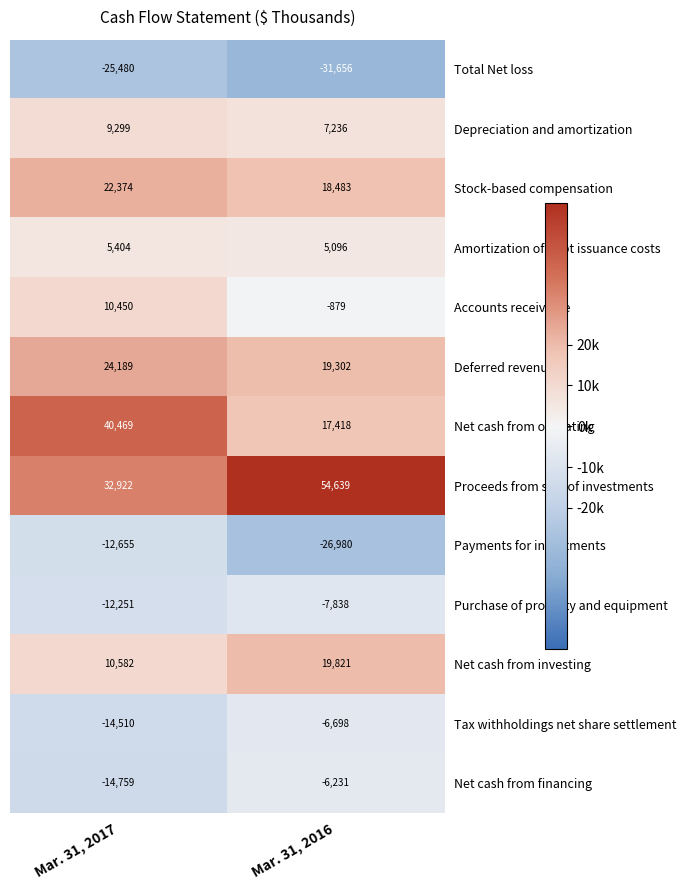

Reading left to right, extract all data points from this chart.

Total Net loss: -25480	-31656
Depreciation and amortization: 9299	7236
Stock-based compensation: 22374	18483
Amortization of debt issuance costs: 5404	5096
Accounts receivable: 10450	-879
Deferred revenue: 24189	19302
Net cash from operating: 40469	17418
Proceeds from sale of investments: 32922	54639
Payments for investments: -12655	-26980
Purchase of property and equipment: -12251	-7838
Net cash from investing: 10582	19821
Tax withholdings net share settlement: -14510	-6698
Net cash from financing: -14759	-6231